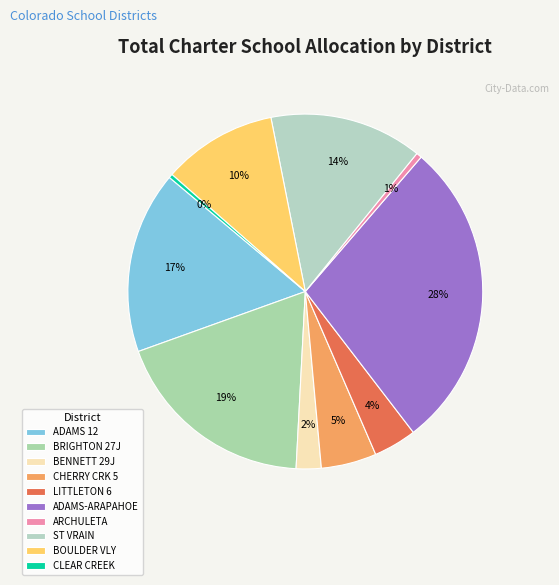

How many slices are in this pie chart?

10